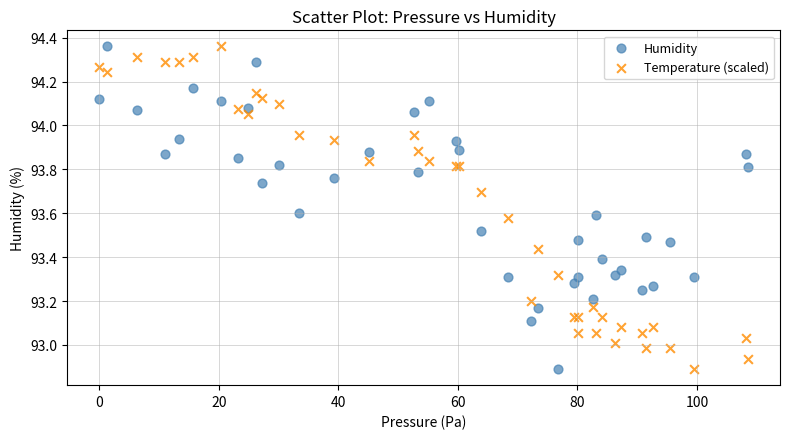

What is the X range (max minus min) for the scatter plot?

108.5